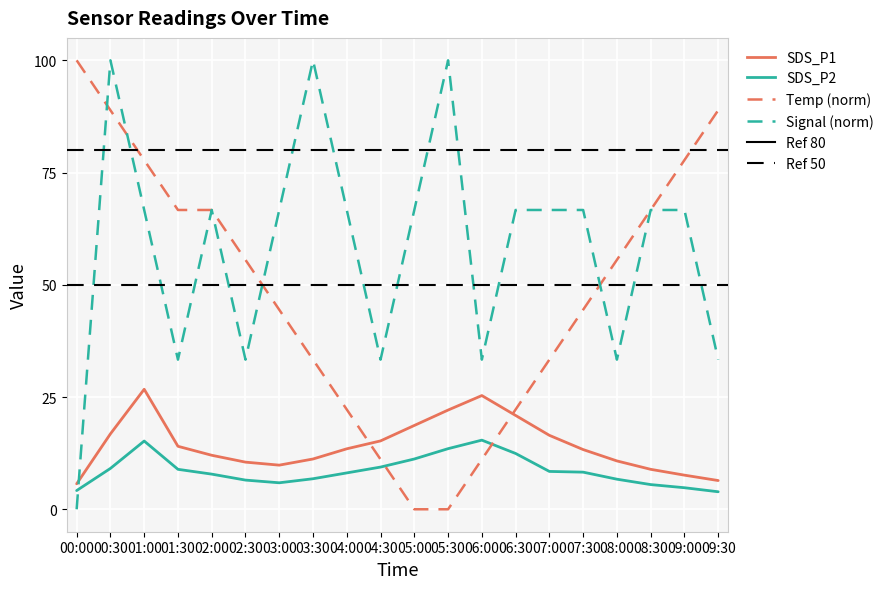

How many intersections are there between Signal (norm) and SDS_P2?

1